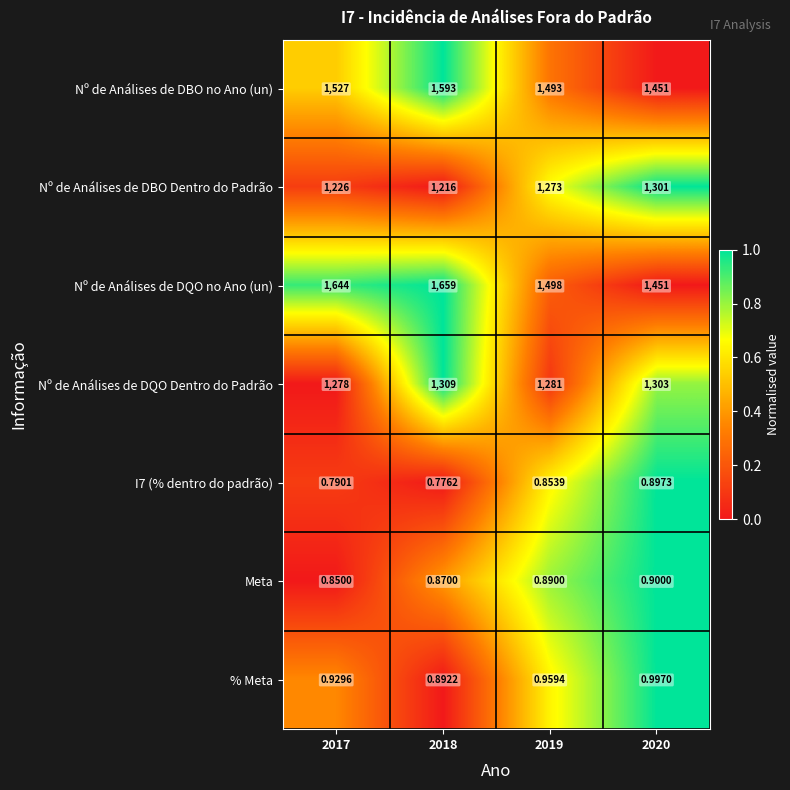

At how many categories does at least one series exceed 0?

4